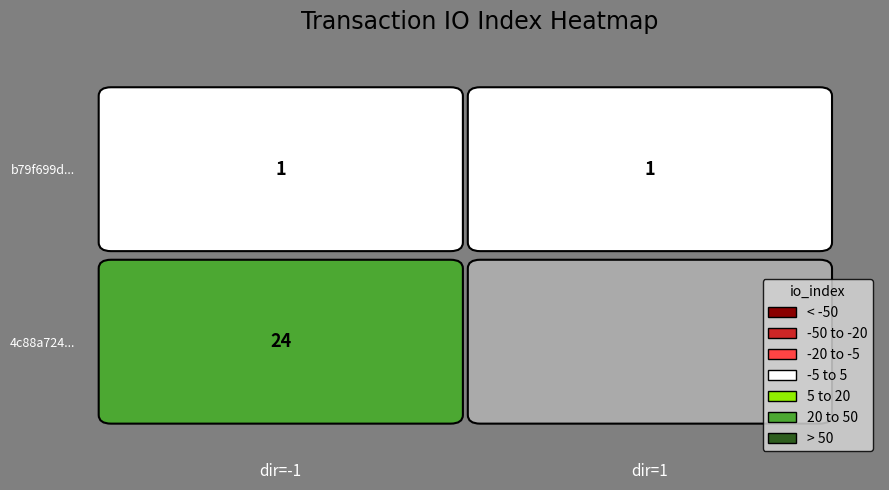

At which label is b79f699d000e5b76006335a0a9dae02cbf2374d closest to 0?

-1